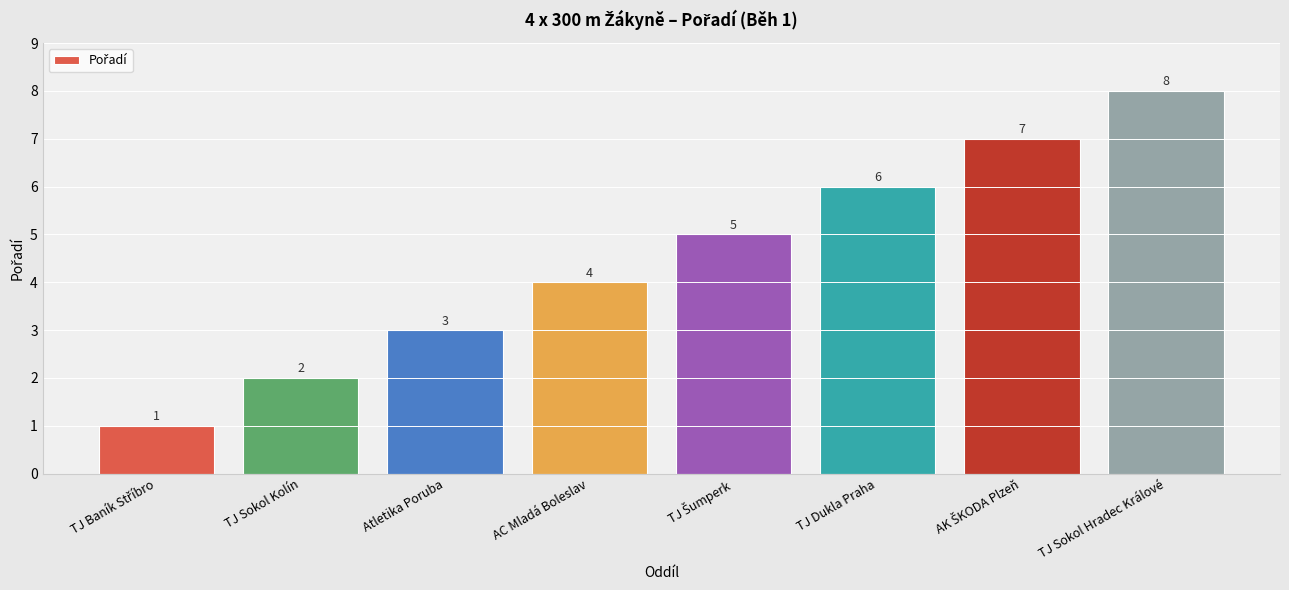

Is it true that the value at Atletika Poruba is 2?

False